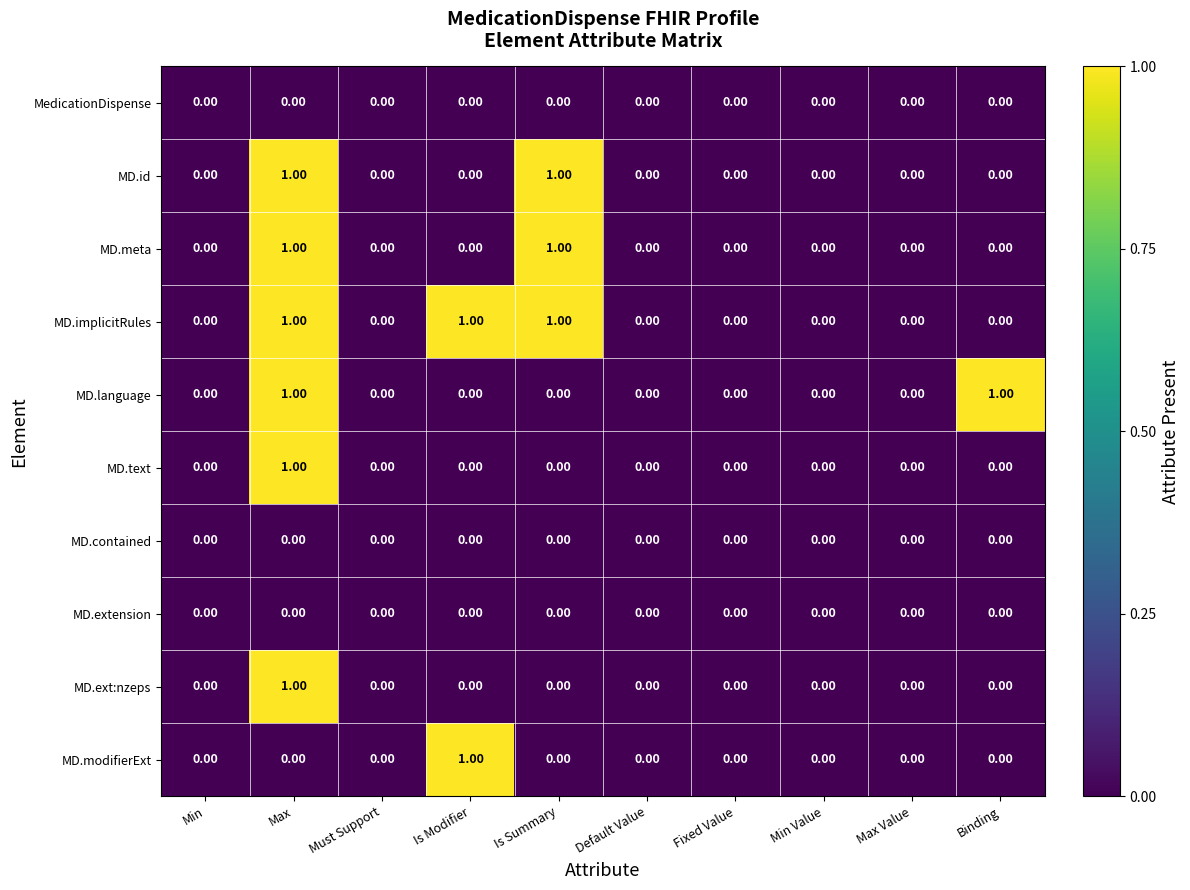

At which category is the sum across all series the highest?

Max